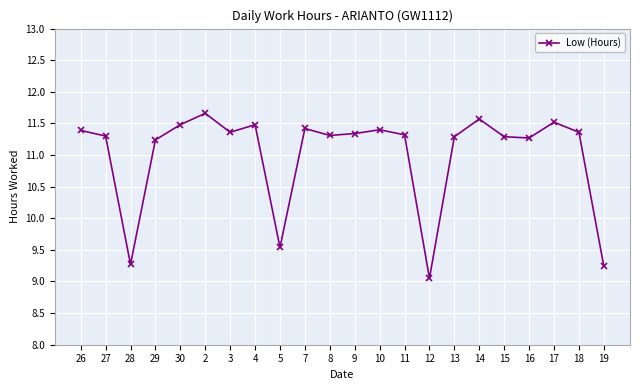

Which category has the highest value across all series?

2